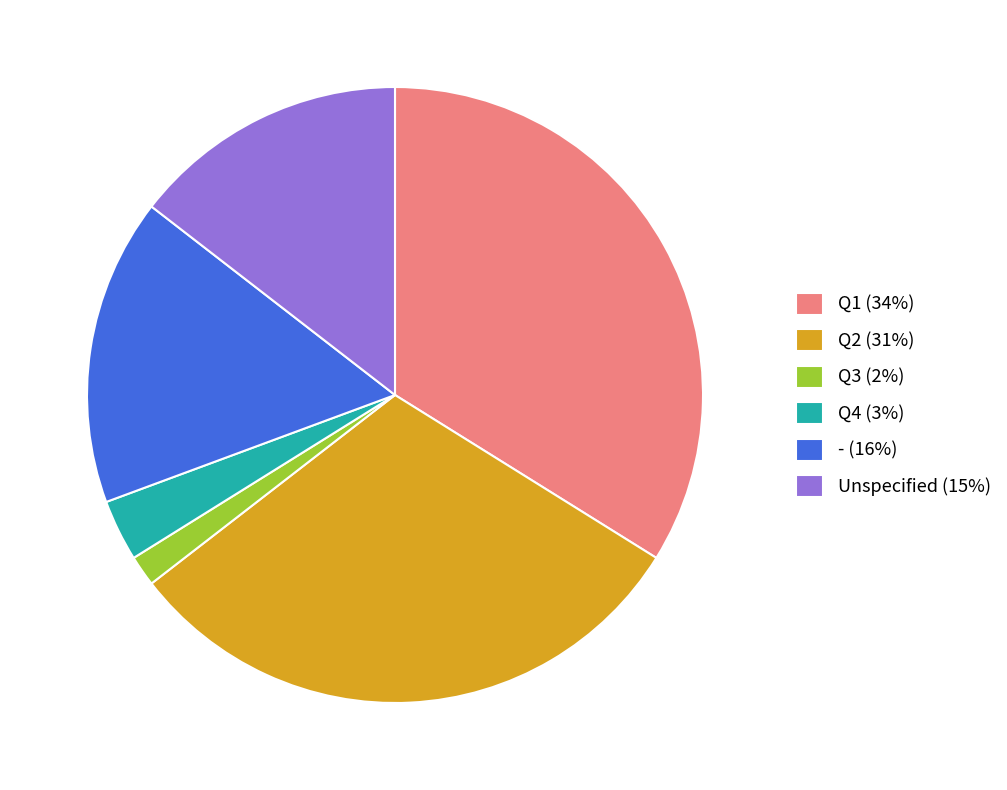

Rank the categories by value from highest to lowest.

Q1 (34%), Q2 (31%), - (16%), Unspecified (15%), Q4 (3%), Q3 (2%)